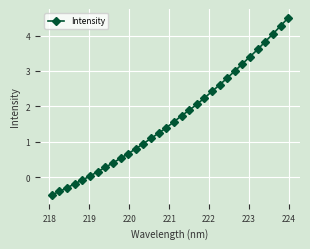

What is the difference between the second highest and second lowest values?

4.7